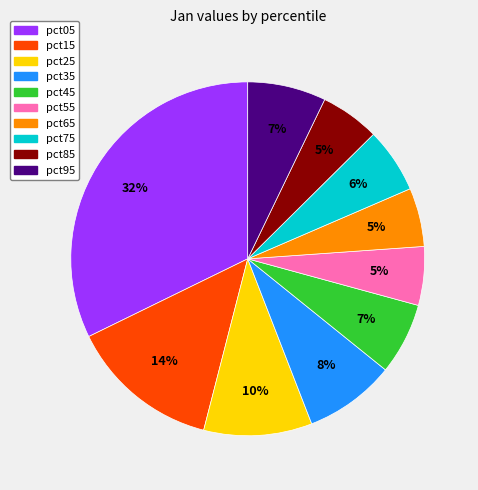

To the nearest percent, what percentage of the pie is pct95?

7%